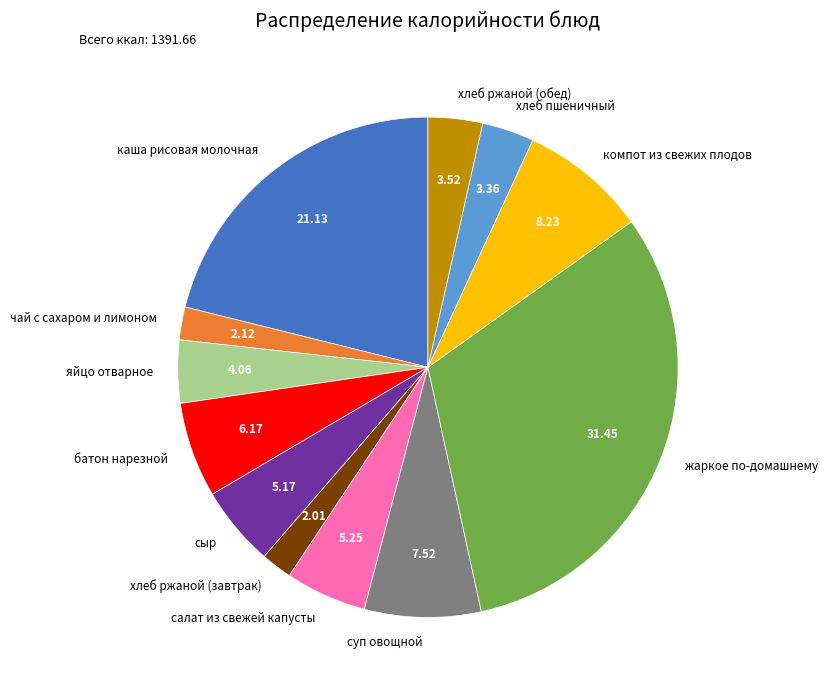

What is the largest slice in the pie chart?

жаркое по-домашнему